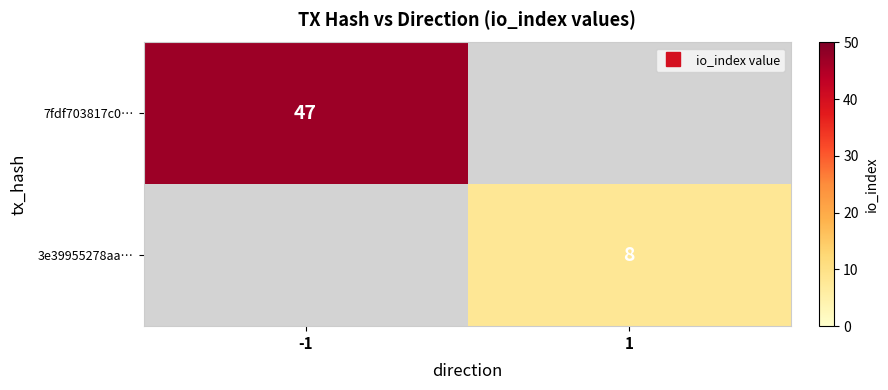

The 7fdf703817c0… series shows 47.0 at -1. True or false?

True